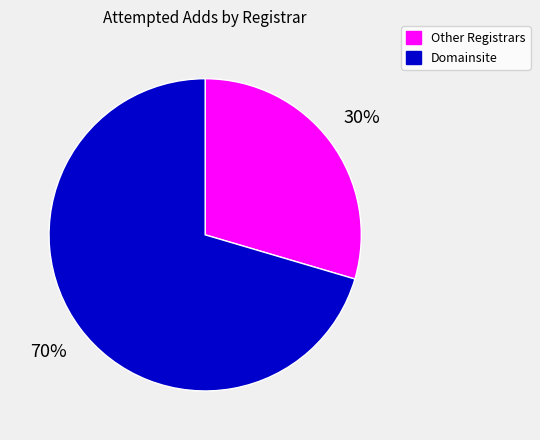

To the nearest percent, what is the average slice percentage?

50%